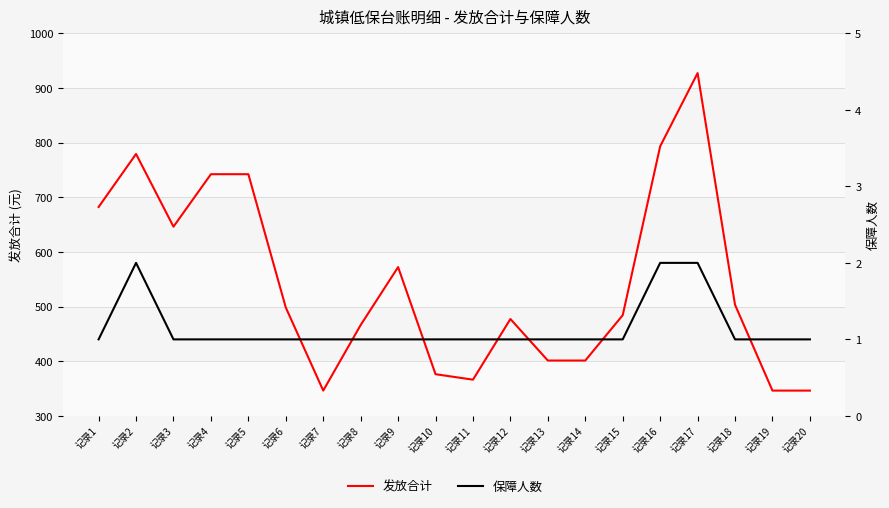

Reading left to right, list all the values displayed in this chart.

发放合计: 682.3	779.3	646.3	742.3	742.3	498.3	346.3	466.3	572.3	376.3	366.3	477.3	401.3	401.3	484.3	793.3	927.3	503.3	346.3	346.3
保障人数: 1.0	2.0	1.0	1.0	1.0	1.0	1.0	1.0	1.0	1.0	1.0	1.0	1.0	1.0	1.0	2.0	2.0	1.0	1.0	1.0